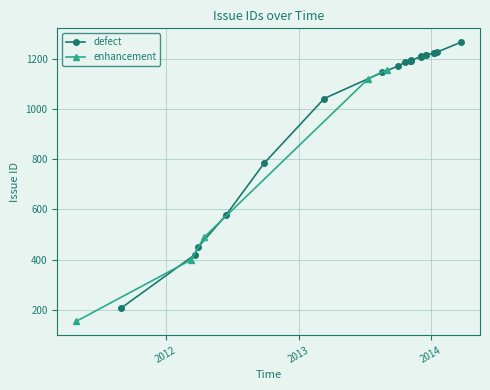

True or false: enhancement has more than 1 points higher than both neighbors.

False